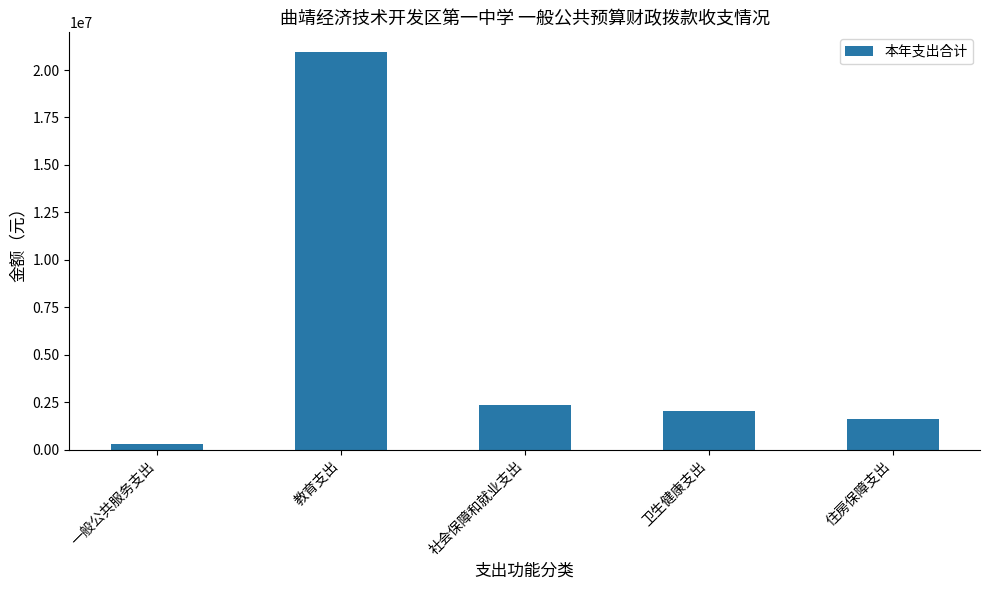

Reading left to right, transcribe all the data shown in this chart.

286000.0	20938864.3	2367312.4	2017656.7	1633347.0